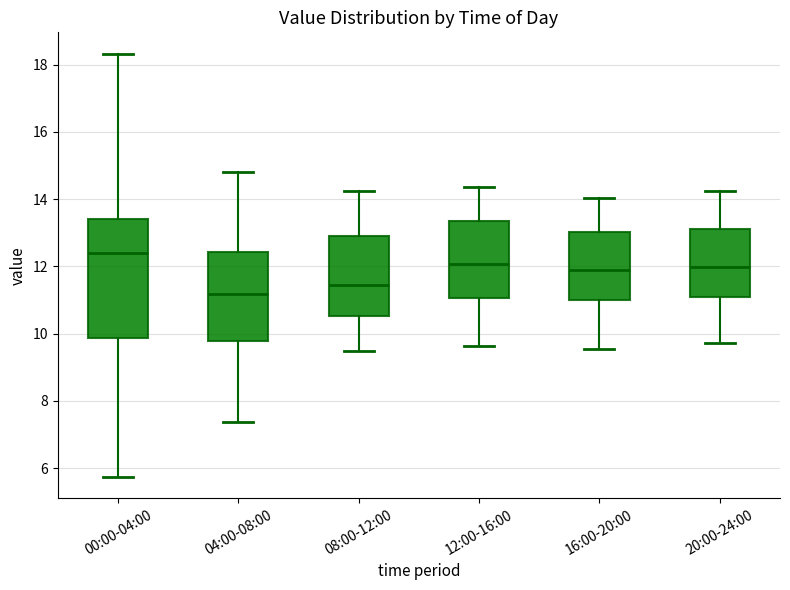

Which box has the lowest median line?

04:00-08:00